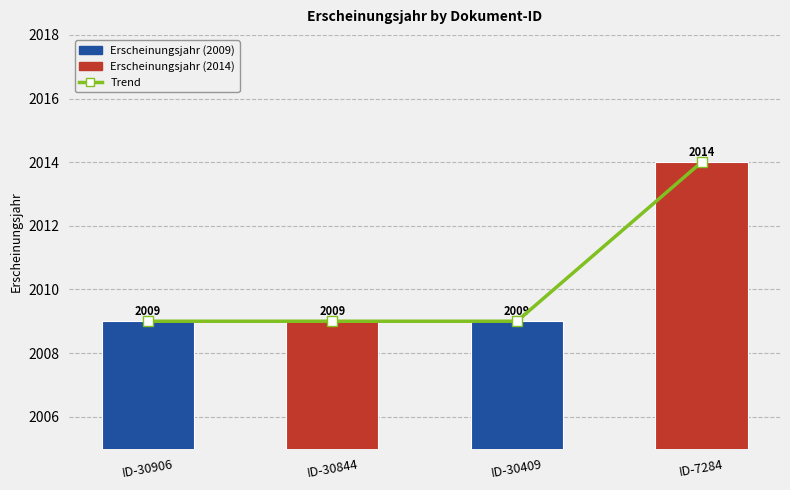

True or false: Erscheinungsjahr has a value of 1051 at ID-7284.

False